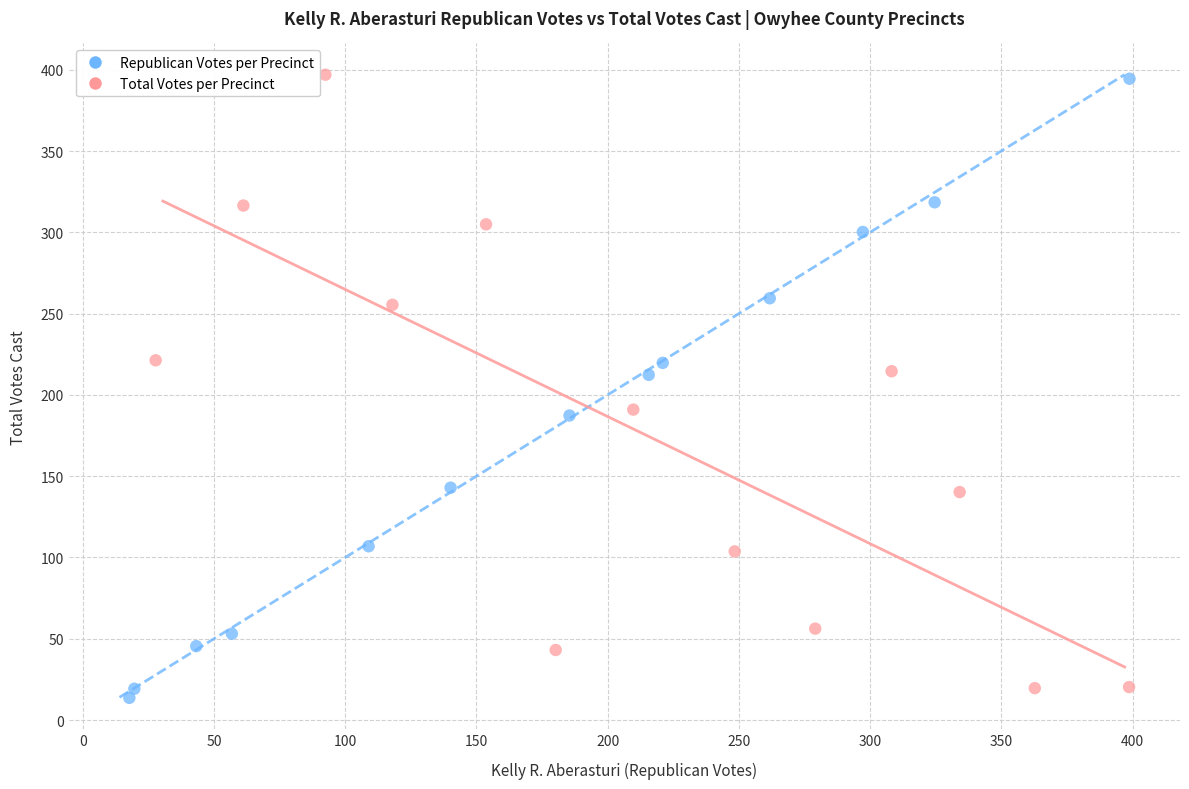

What are all the series names shown in the legend?

Republican Votes per Precinct, Total Votes per Precinct